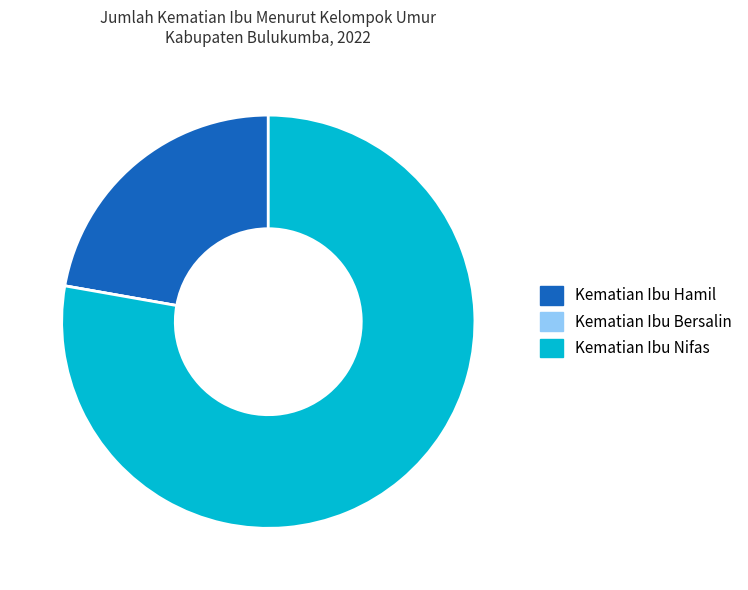

Which category has the biggest portion of the pie?

Kematian Ibu Nifas